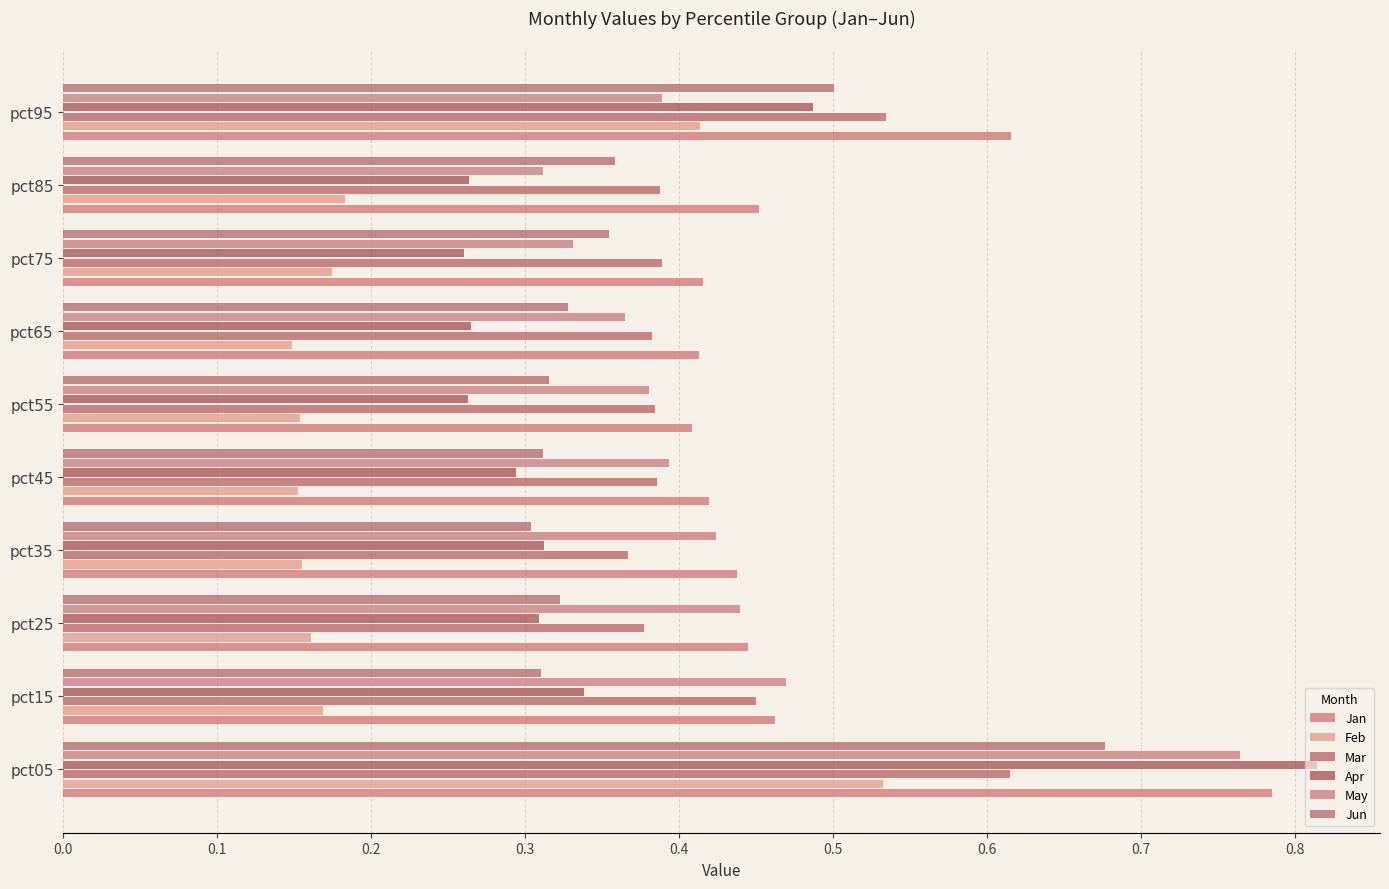

How many distinct data groups are displayed?

6